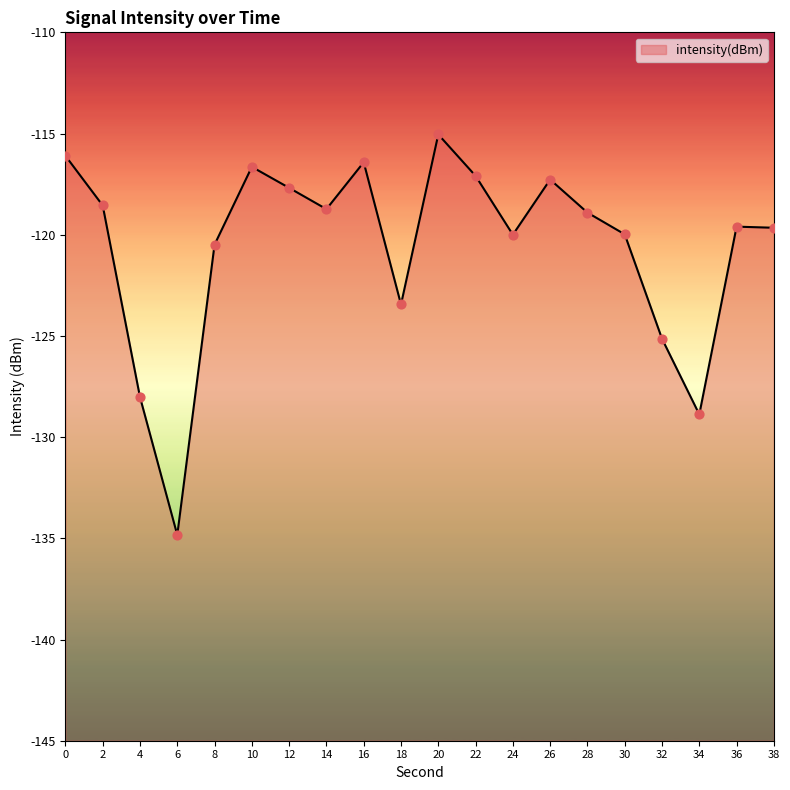

Between 2 and 22, which is larger?

22